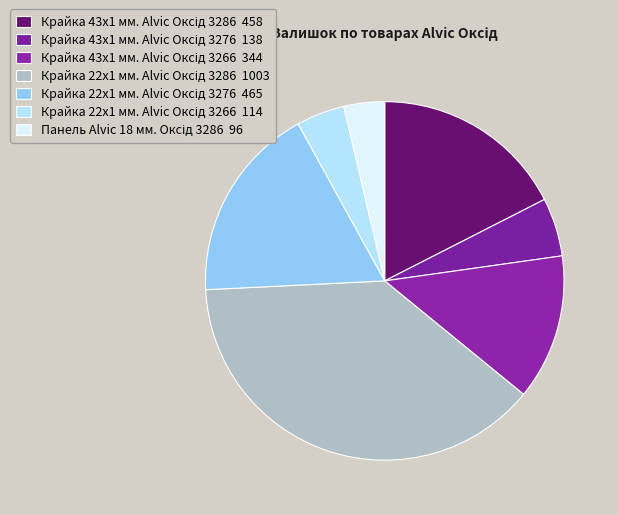

To the nearest percent, what is the difference between the Крайка 43x1 мм. Alvic Оксід 3276 and Крайка 22x1 мм. Alvic Оксід 3266 slice percentages?

1%